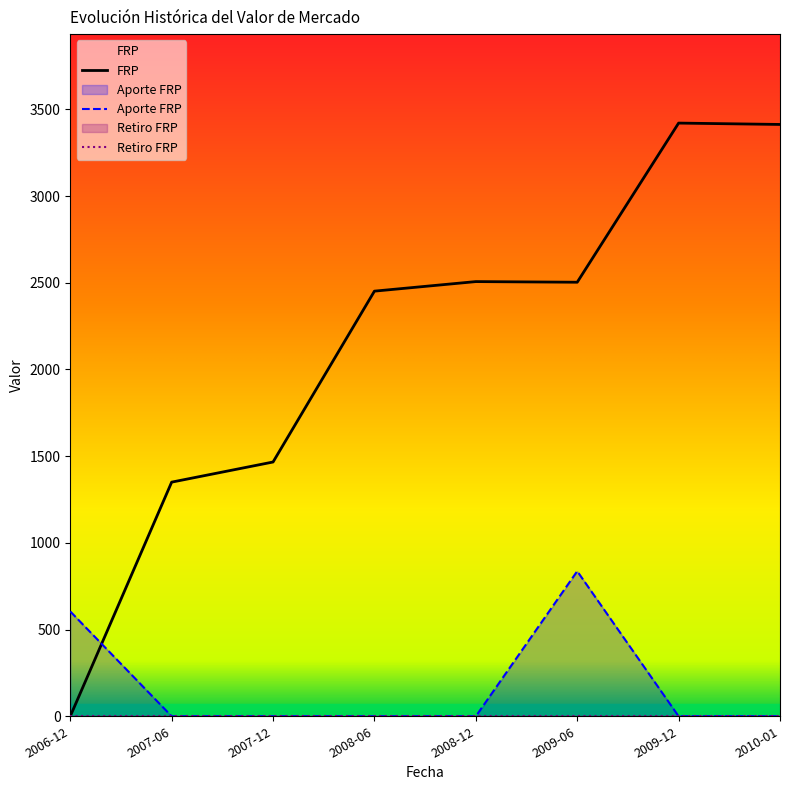

Between which two adjacent categories do FRP and Aporte FRP first intersect?

2006-12 and 2007-06